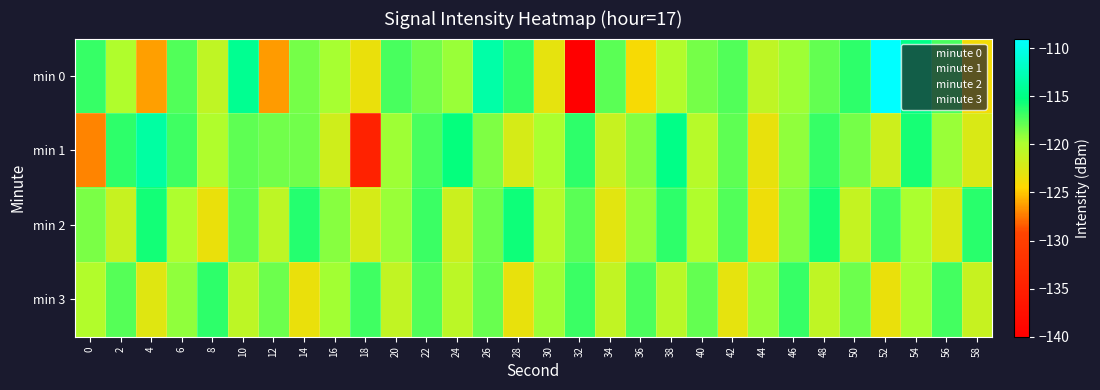

Reading left to right, extract all data points from this chart.

min 0: 0=-116.7	2=-120.1	4=-126.2	6=-117.4	8=-120.9	10=-114.4	12=-126.3	14=-118.3	16=-119.7	18=-123.4	20=-117.2	22=-118.3	24=-119.4	26=-113.3	28=-116.6	30=-123.2	32=-139.9	34=-117.7	36=-124.1	38=-120.2	40=-118.4	42=-117.4	44=-120.9	46=-119.5	48=-117.9	50=-116.5	52=-109.0	54=-114.8	56=-117.2	58=-123.9
min 1: 0=-127.1	2=-116.4	4=-113.5	6=-116.9	8=-120.1	10=-117.8	12=-118.3	14=-118.2	16=-121.7	18=-134.6	20=-119.5	22=-117.2	24=-115.3	26=-118.6	28=-122.1	30=-119.8	32=-116.4	34=-121.3	36=-118.7	38=-114.9	40=-120.5	42=-117.8	44=-123.2	46=-119.1	48=-116.7	50=-118.4	52=-121.6	54=-115.8	56=-119.3	58=-122.4
min 2: 0=-118.5	2=-121.3	4=-115.7	6=-119.9	8=-123.4	10=-117.6	12=-120.8	14=-116.2	16=-118.9	18=-122.1	20=-119.4	22=-116.8	24=-121.5	26=-118.2	28=-115.6	30=-120.3	32=-117.7	34=-122.9	36=-119.2	38=-116.5	40=-120.1	42=-117.4	44=-123.6	46=-118.7	48=-115.9	50=-121.2	52=-117.1	54=-119.8	56=-122.5	58=-116.3
min 3: 0=-120.2	2=-117.5	4=-122.7	6=-119.1	8=-116.4	10=-120.8	12=-118.1	14=-123.3	16=-119.6	18=-116.9	20=-121.1	22=-117.4	24=-120.7	26=-118.0	28=-123.2	30=-119.5	32=-116.8	34=-121.0	36=-117.3	38=-120.6	40=-117.9	42=-123.1	44=-119.4	46=-116.7	48=-120.9	50=-118.2	52=-123.4	54=-119.7	56=-117.0	58=-121.3